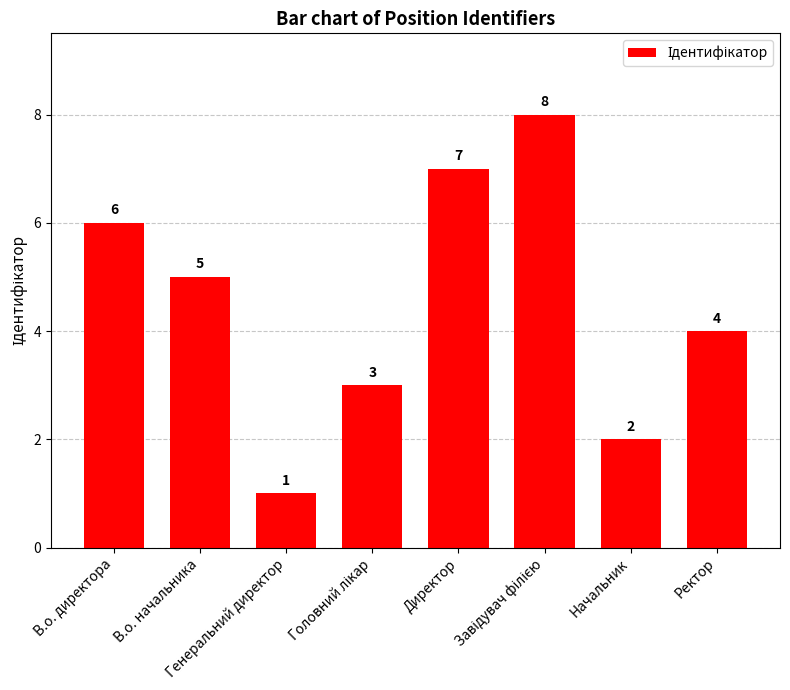

Reading left to right, extract all data points from this chart.

6	5	1	3	7	8	2	4